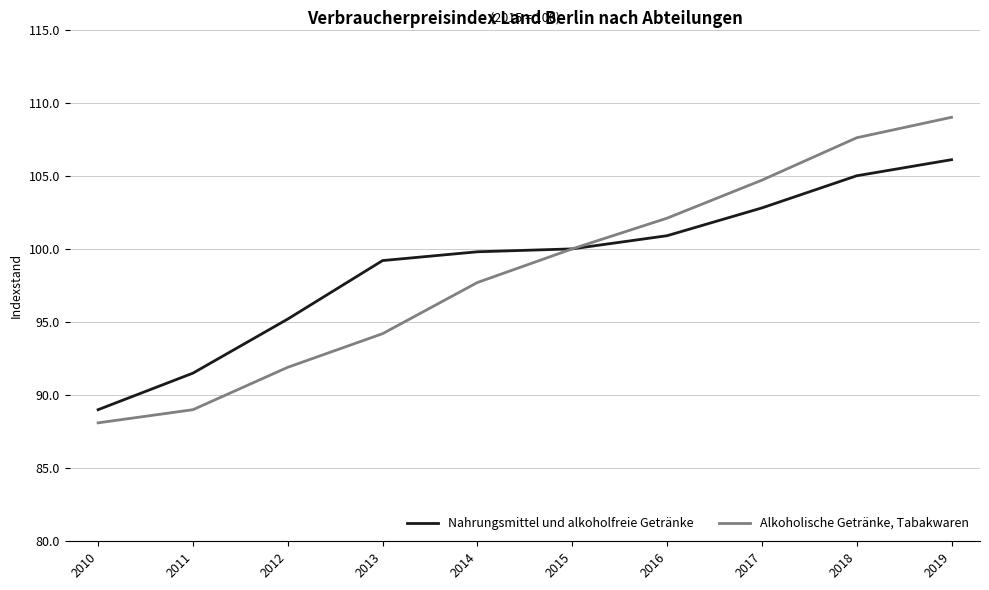

The Alkoholische Getränke, Tabakwaren series shows 109.0 at 2019. True or false?

True